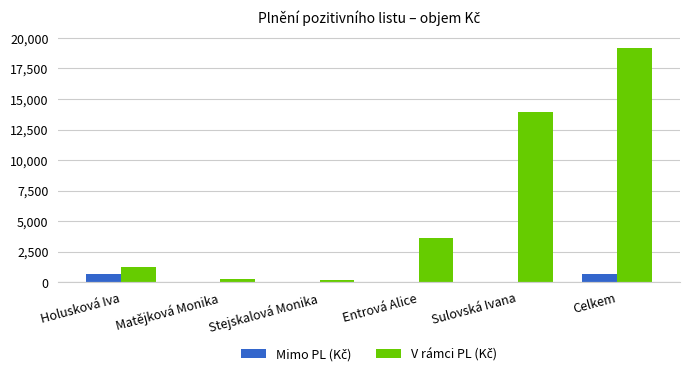

How many categories are shown in the chart?

6